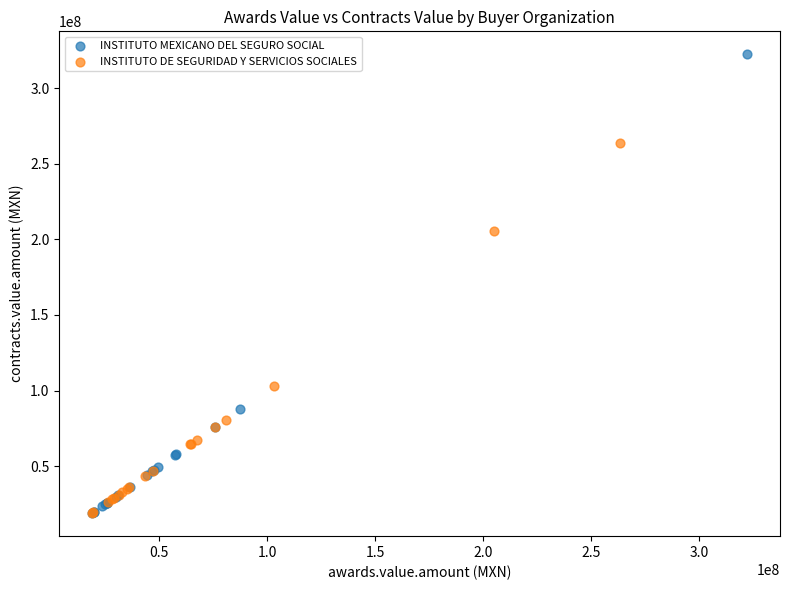

Which series reaches the maximum Y coordinate?

INSTITUTO MEXICANO DEL SEGURO SOCIAL